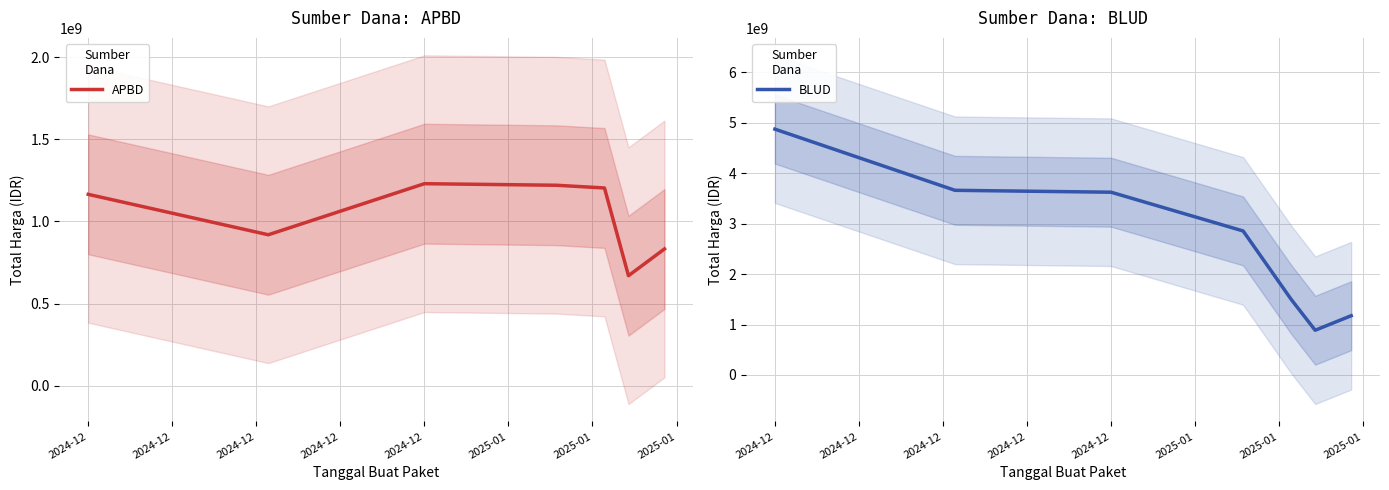

How many lines are shown in the chart?

2